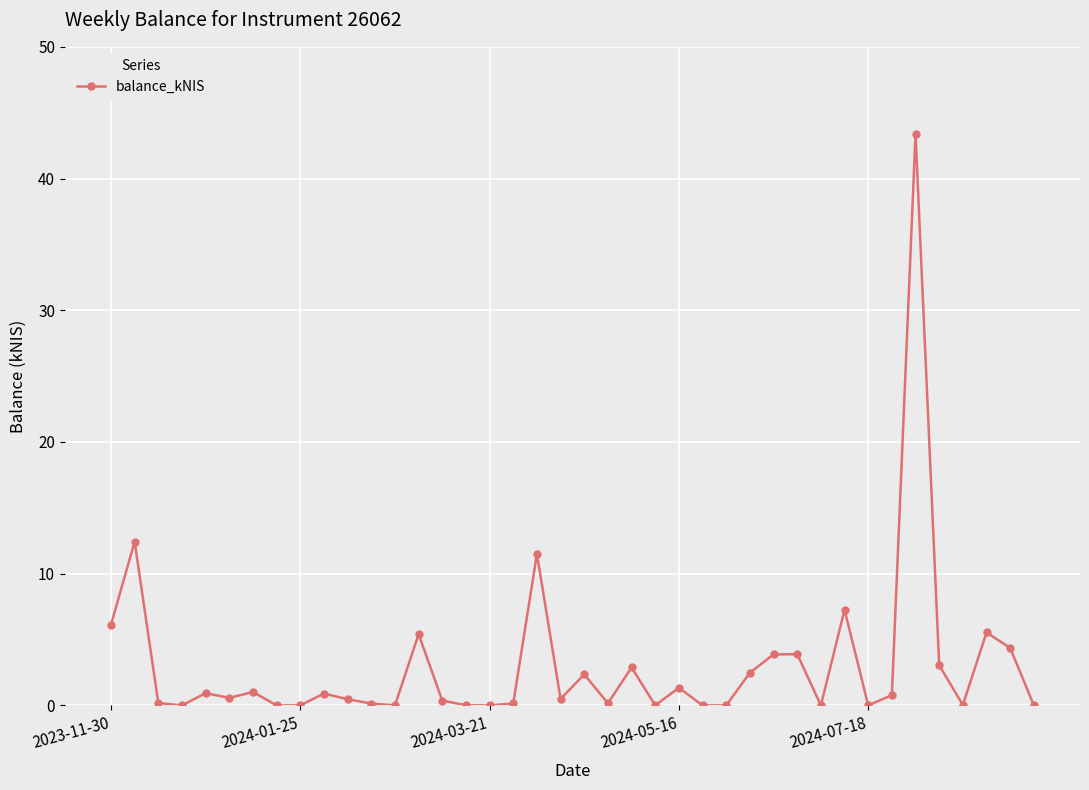

True or false: there are more than 0 points higher than both neighbors.

True